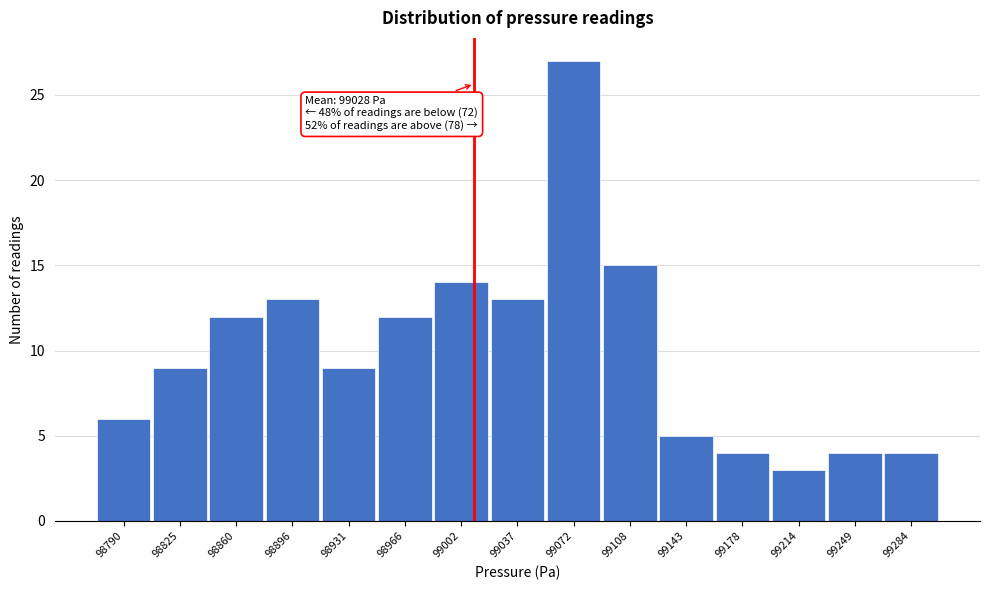

Reading right to left, extract all data points from this chart.

99284=4	99249=4	99214=3	99178=4	99143=5	99108=15	99072=27	99037=13	99002=14	98966=12	98931=9	98896=13	98860=12	98825=9	98790=6